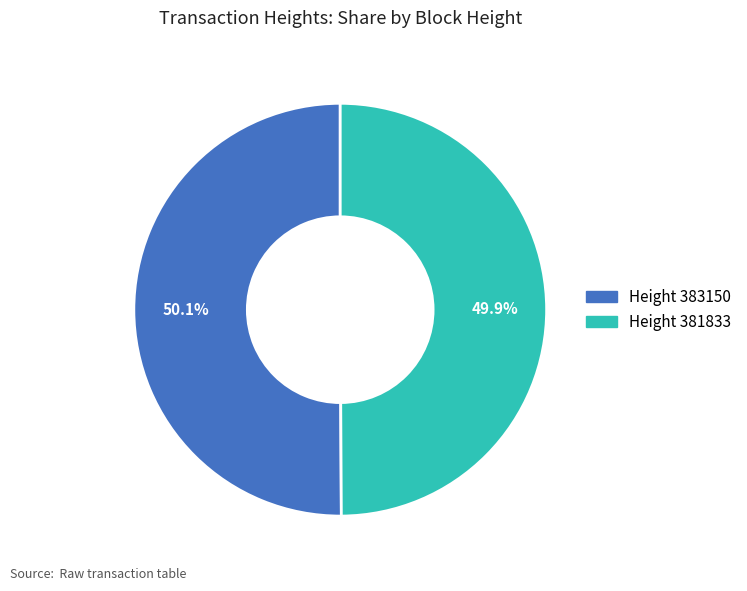

Is there a majority slice in this chart?

Yes